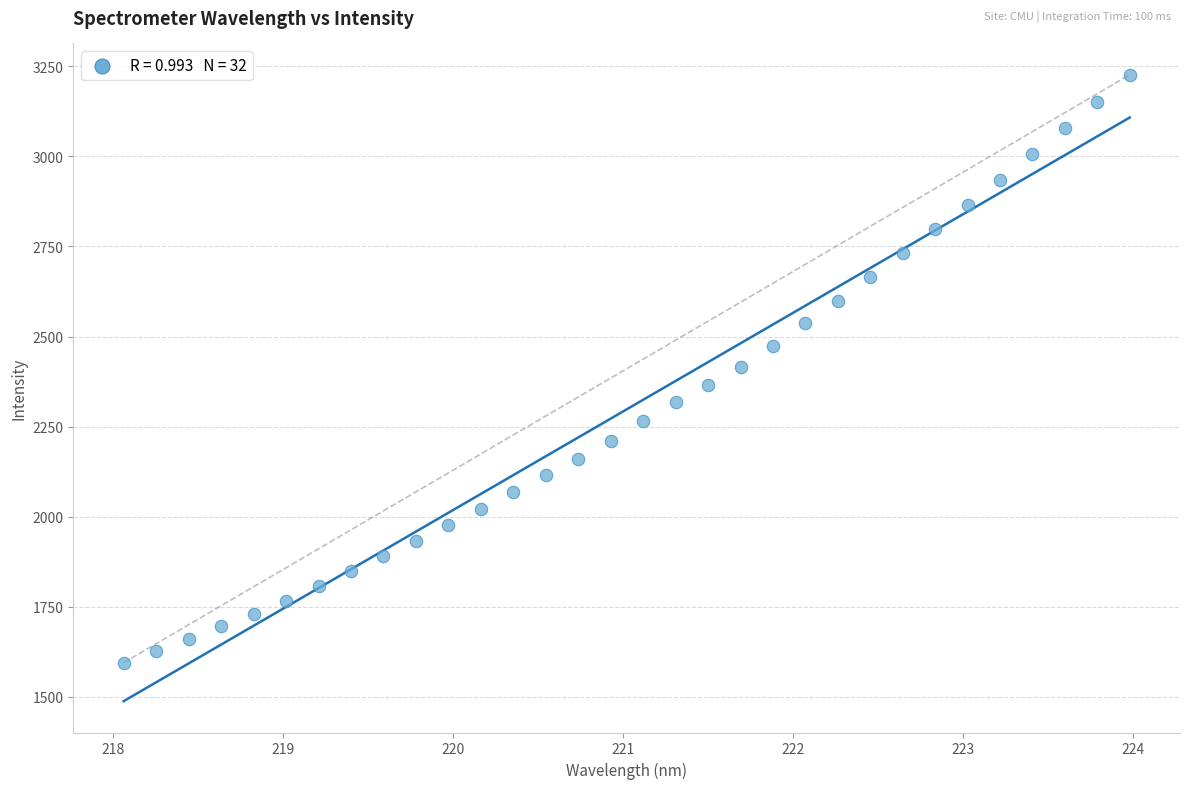

What is the range of X values (max minus min)?

5.9